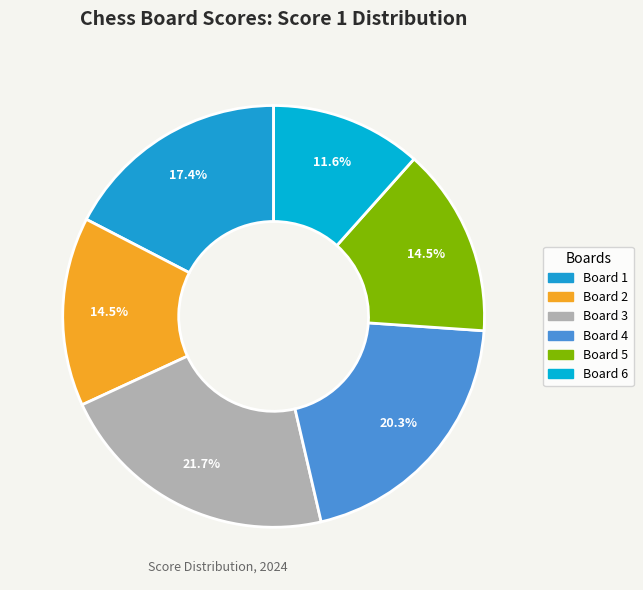

Which category has the biggest portion of the pie?

Board 3